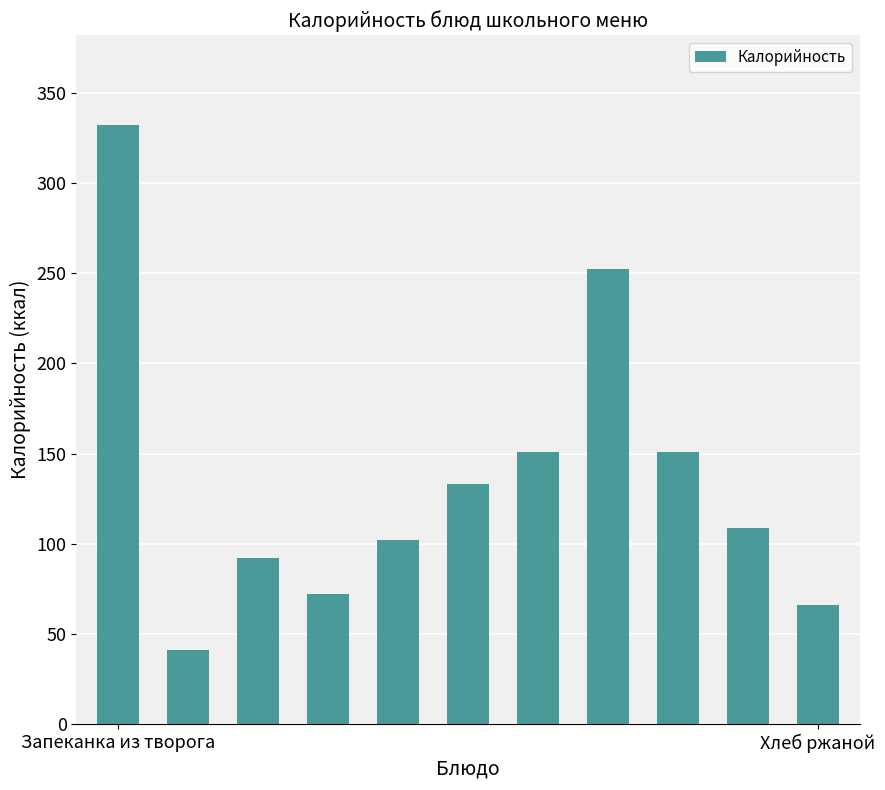

Does the chart contain stacked bars?

No